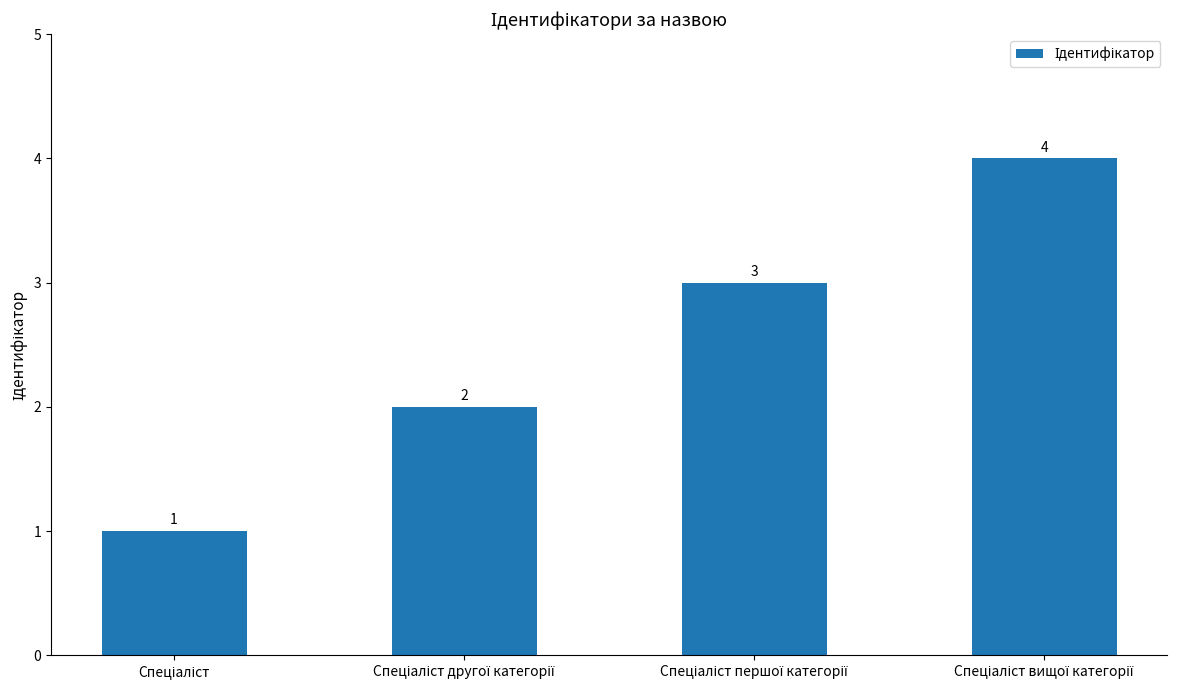

What is the maximum value shown in the chart?

4